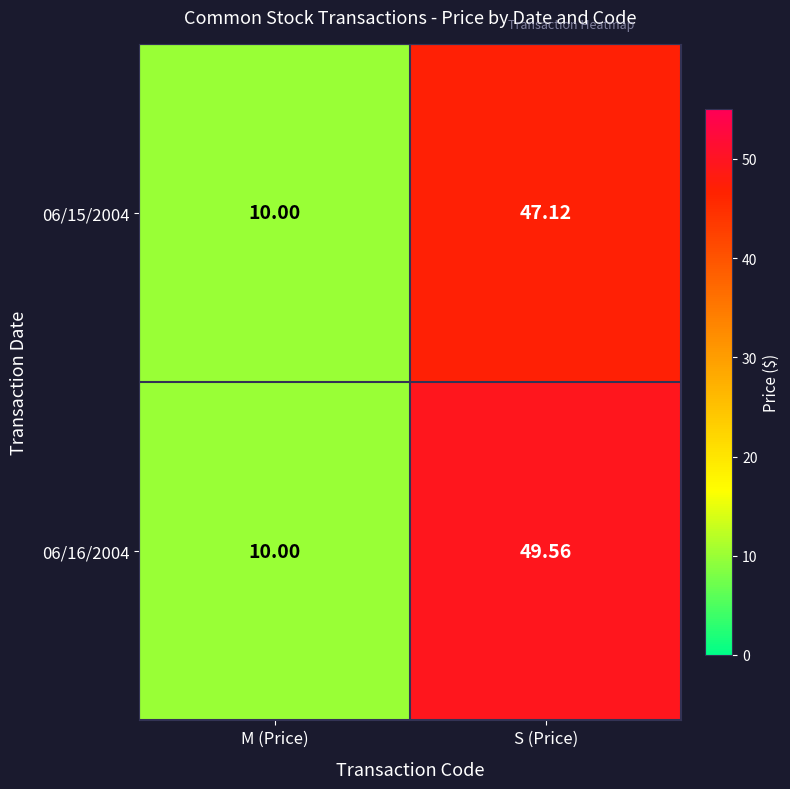

List the labels in order of 06/16/2004 value, largest first.

S (Price), M (Price)